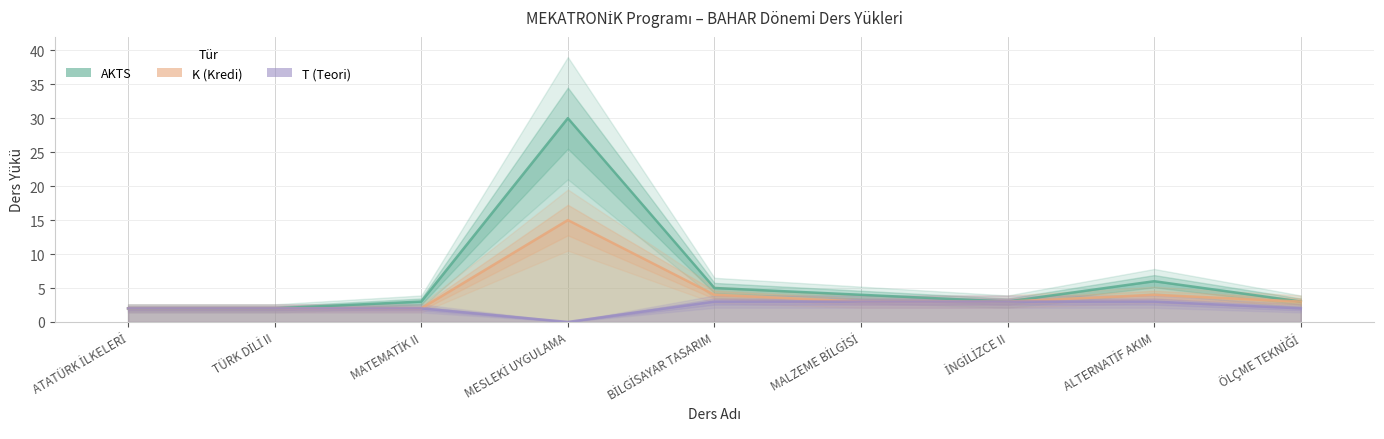

At MESLEKİ UYGULAMA, list the series in order from smallest to largest.

T (Teori), K (Kredi), AKTS